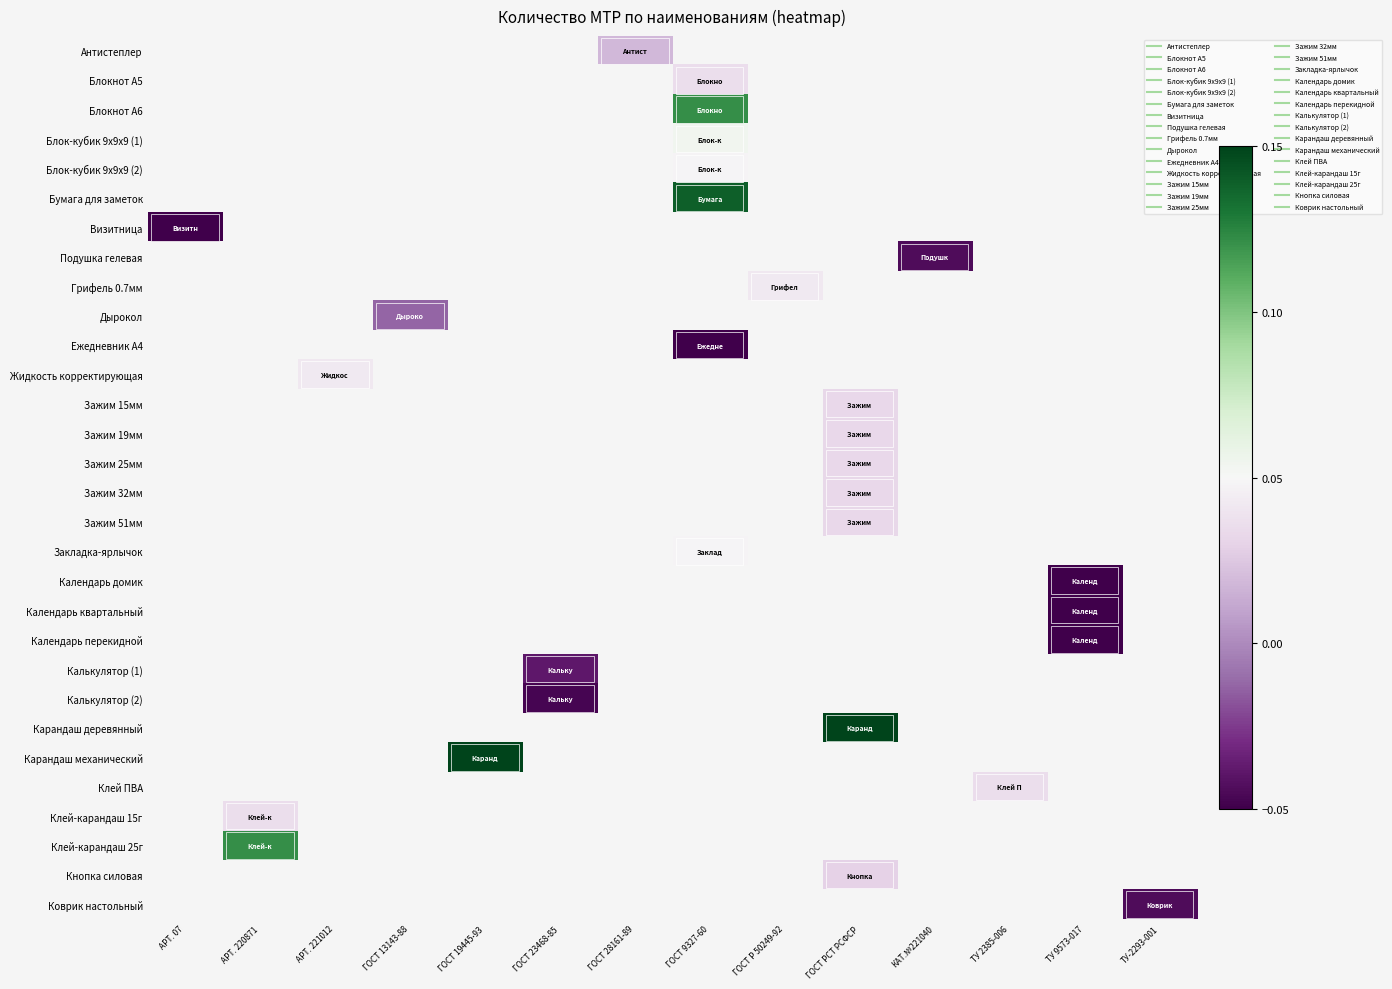

How many data points in Бумага для заметок are above 0?

1